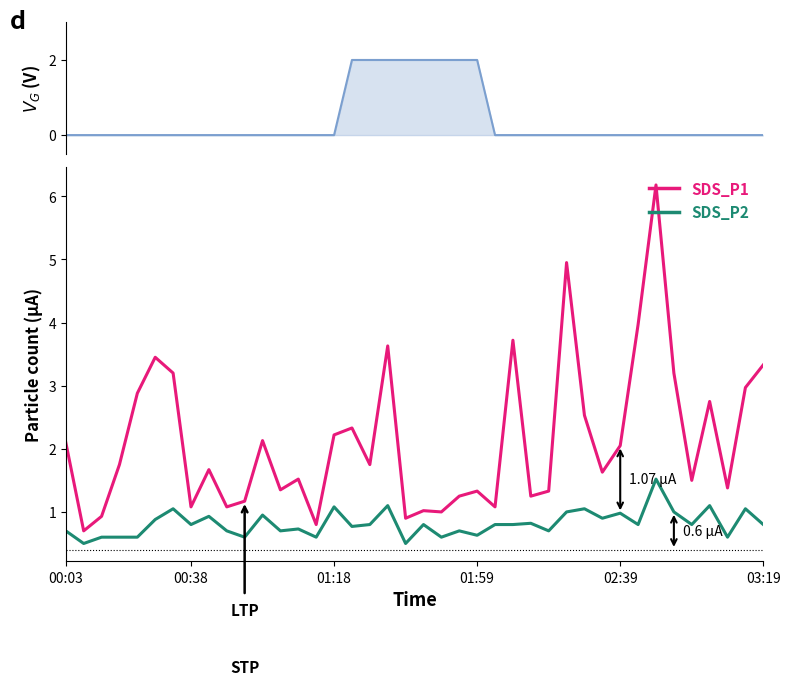

List the series in order of their overall mean, highest first.

SDS_P1, SDS_P2